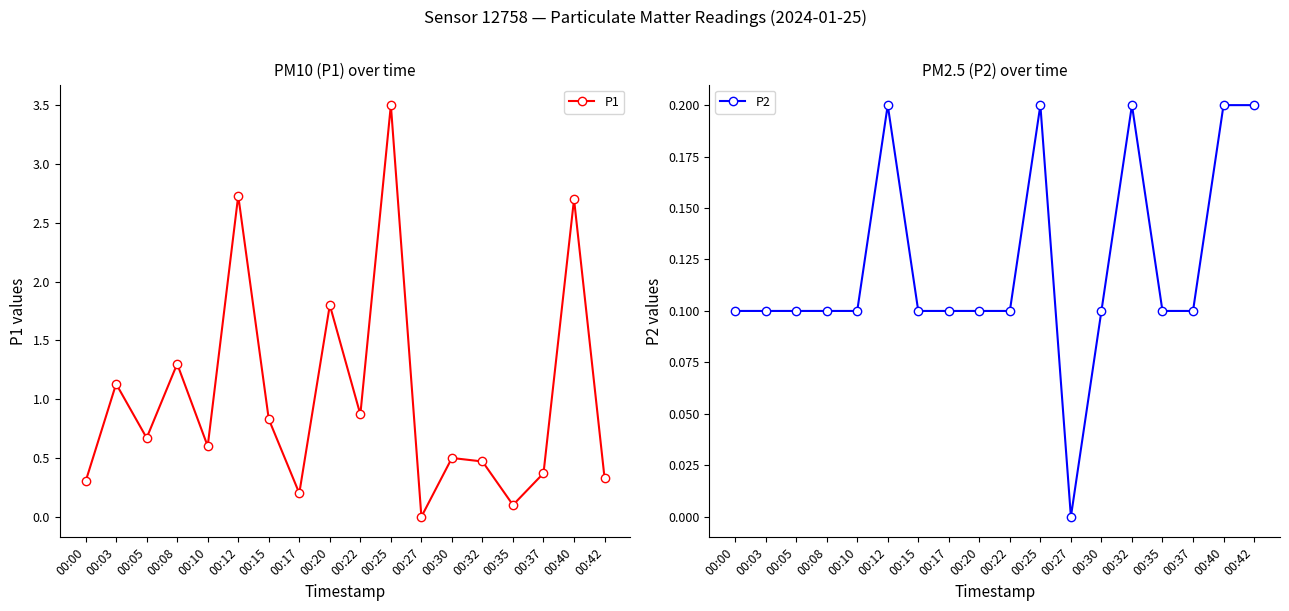

Reading right to left, list all the values displayed in this chart.

P1: 00:42=0.3	00:40=2.7	00:37=0.4	00:35=0.1	00:32=0.5	00:30=0.5	00:27=0.0	00:25=3.5	00:22=0.9	00:20=1.8	00:17=0.2	00:15=0.8	00:12=2.7	00:10=0.6	00:08=1.3	00:05=0.7	00:03=1.1	00:00=0.3
P2: 00:42=0.2	00:40=0.2	00:37=0.1	00:35=0.1	00:32=0.2	00:30=0.1	00:27=0.0	00:25=0.2	00:22=0.1	00:20=0.1	00:17=0.1	00:15=0.1	00:12=0.2	00:10=0.1	00:08=0.1	00:05=0.1	00:03=0.1	00:00=0.1